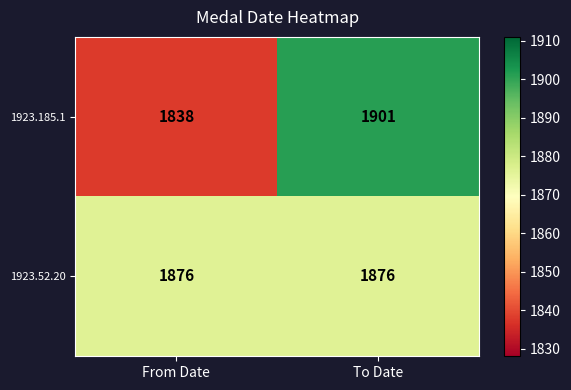

Reading right to left, transcribe all the data shown in this chart.

1923.185.1: To Date=1901	From Date=1838
1923.52.20: To Date=1876	From Date=1876